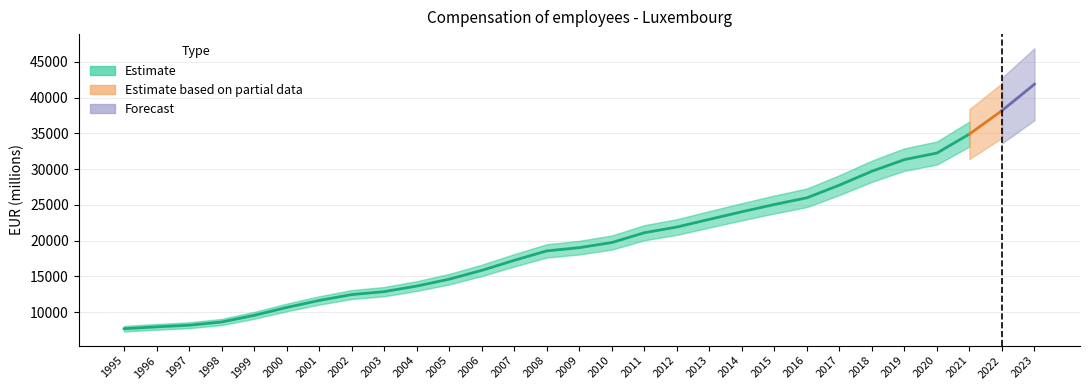

Reading left to right, list all the values displayed in this chart.

7685.0	7948.3	8171.5	8623.8	9554.3	10656.0	11638.5	12459.6	12871.7	13648.1	14612.0	15842.3	17251.0	18567.3	19021.7	19735.9	21107.5	21904.3	22980.1	24041.5	25058.1	25994.5	27765.5	29708.7	31337.1	32254.5	34910.5	38189.8	41880.8